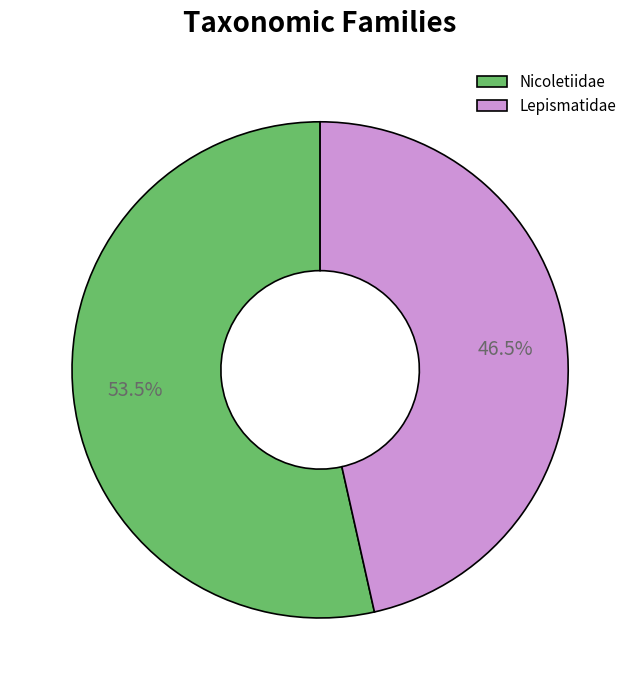

Is the sum of Nicoletiidae and Lepismatidae greater than half?

Yes